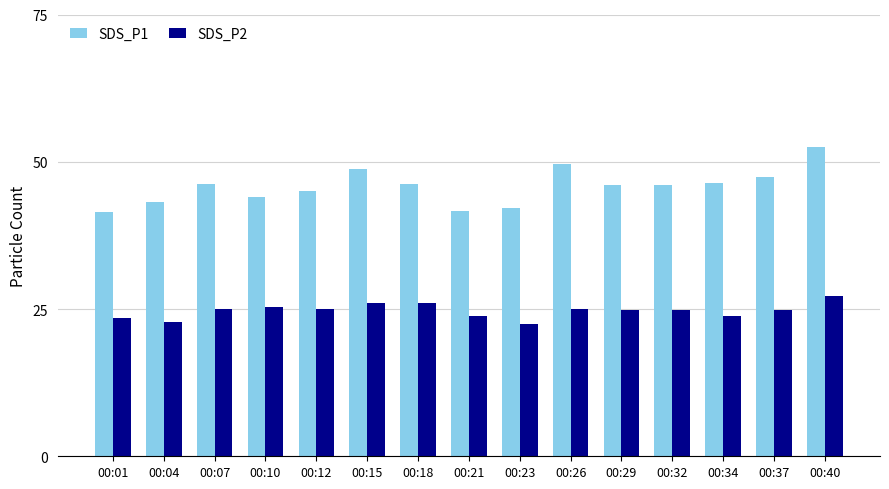

What is the average value of the SDS_P2 series?

24.7